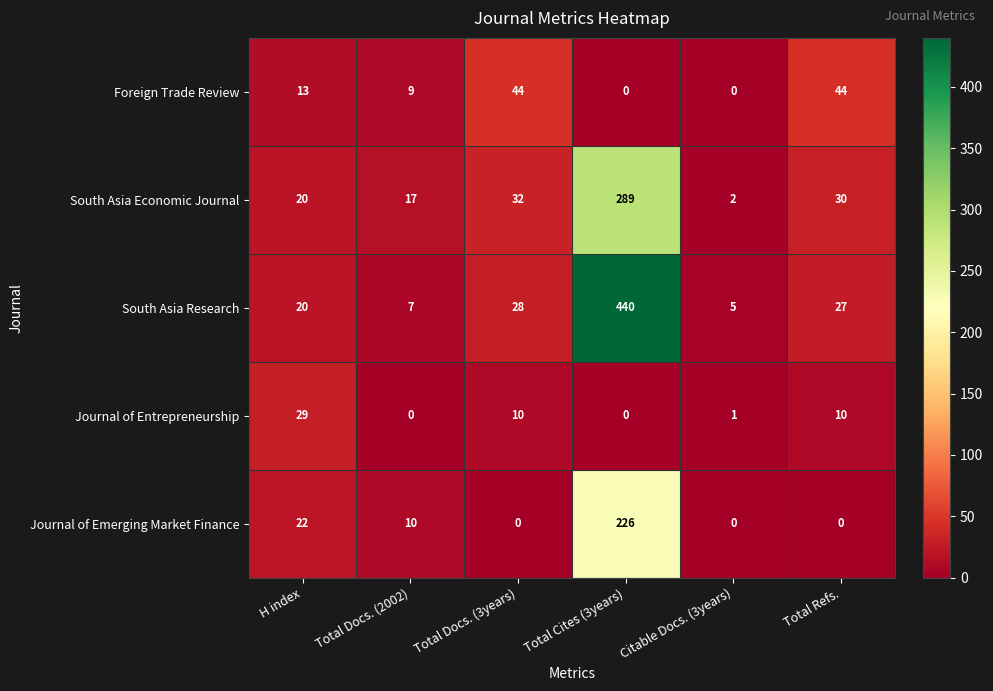

Is it true that South Asia Economic Journal equals 56 at Total Docs. (3years)?

False